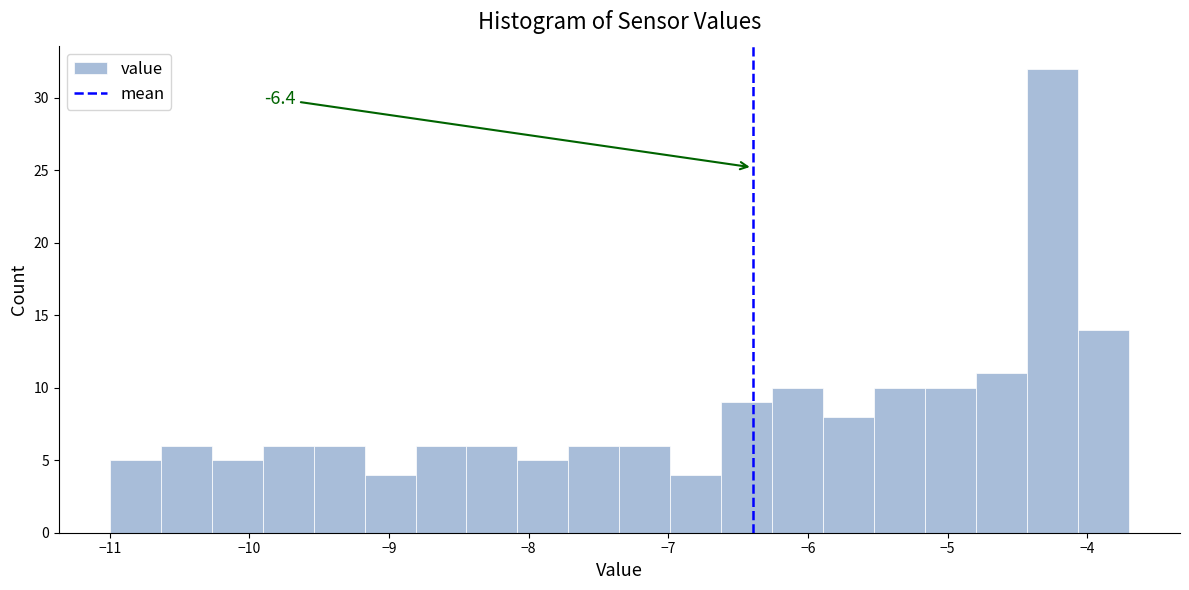

Around what value on the x-axis is the tallest bar? Give the approximate position of its centre, as read against the axis.

-4.2